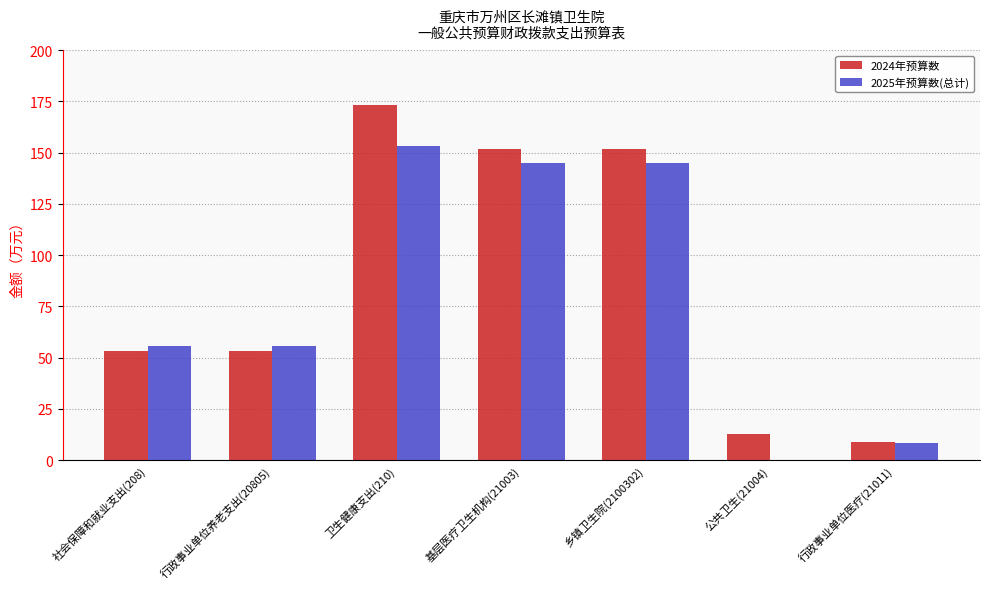

What is the approximate value of 2024年预算数 at 乡镇卫生院(2100302)?

151.7